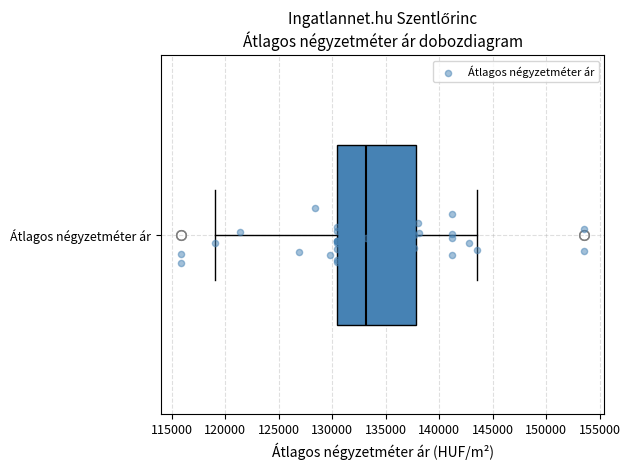

Where does the right whisker of the box for Átlagos négyzetméter ár end on the x-axis? The values are not printed on the chart, so give them approximately, as read against the axis.

143500